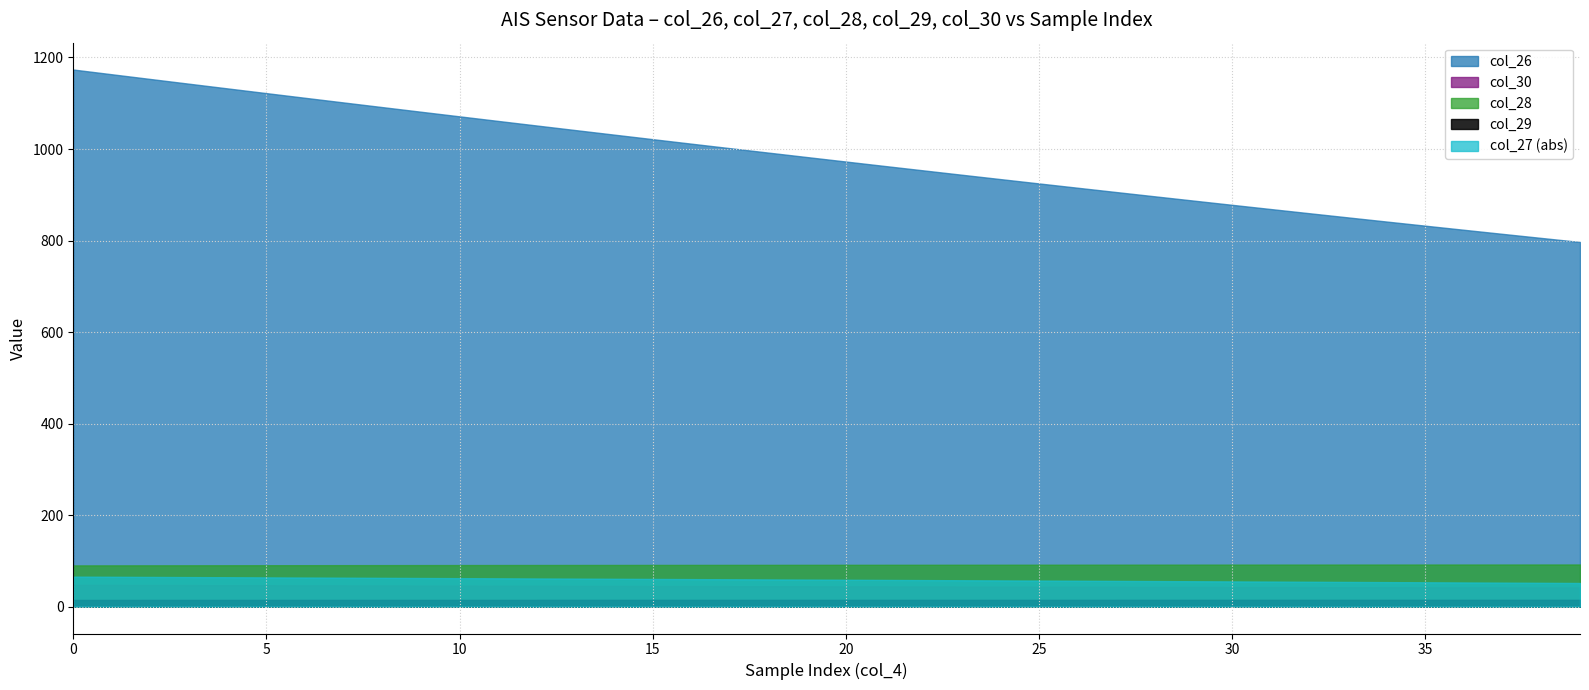

True or false: col_27 has a value of -61.9 at 11.

True